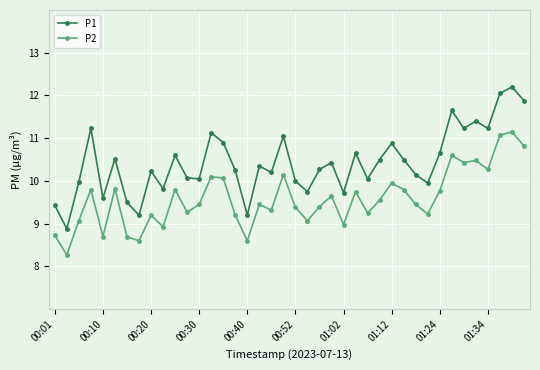

List the series in order of their peak value, lowest first.

P2, P1